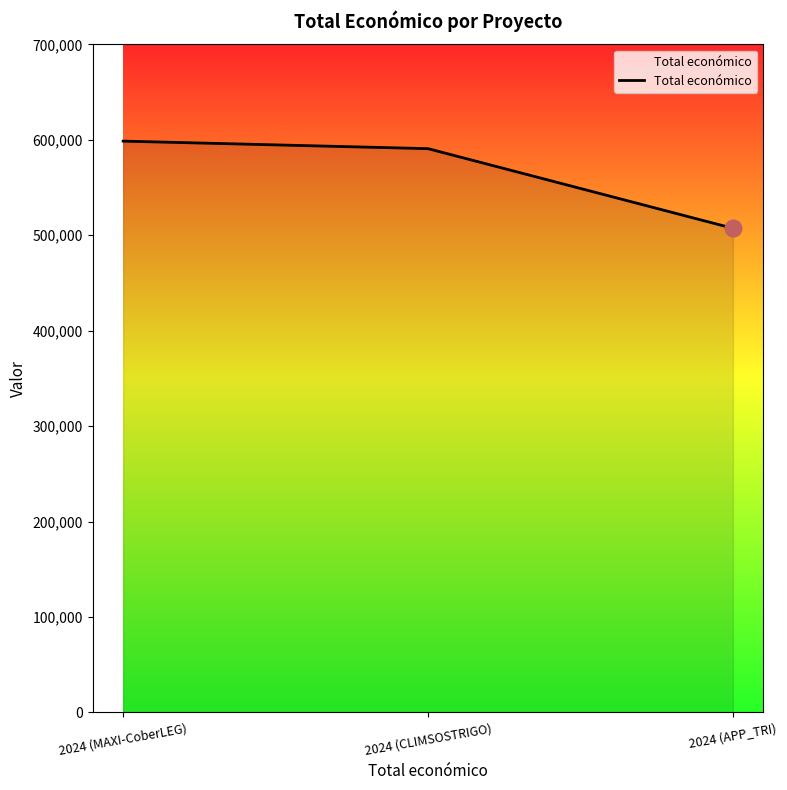

How many lines are shown in the chart?

1